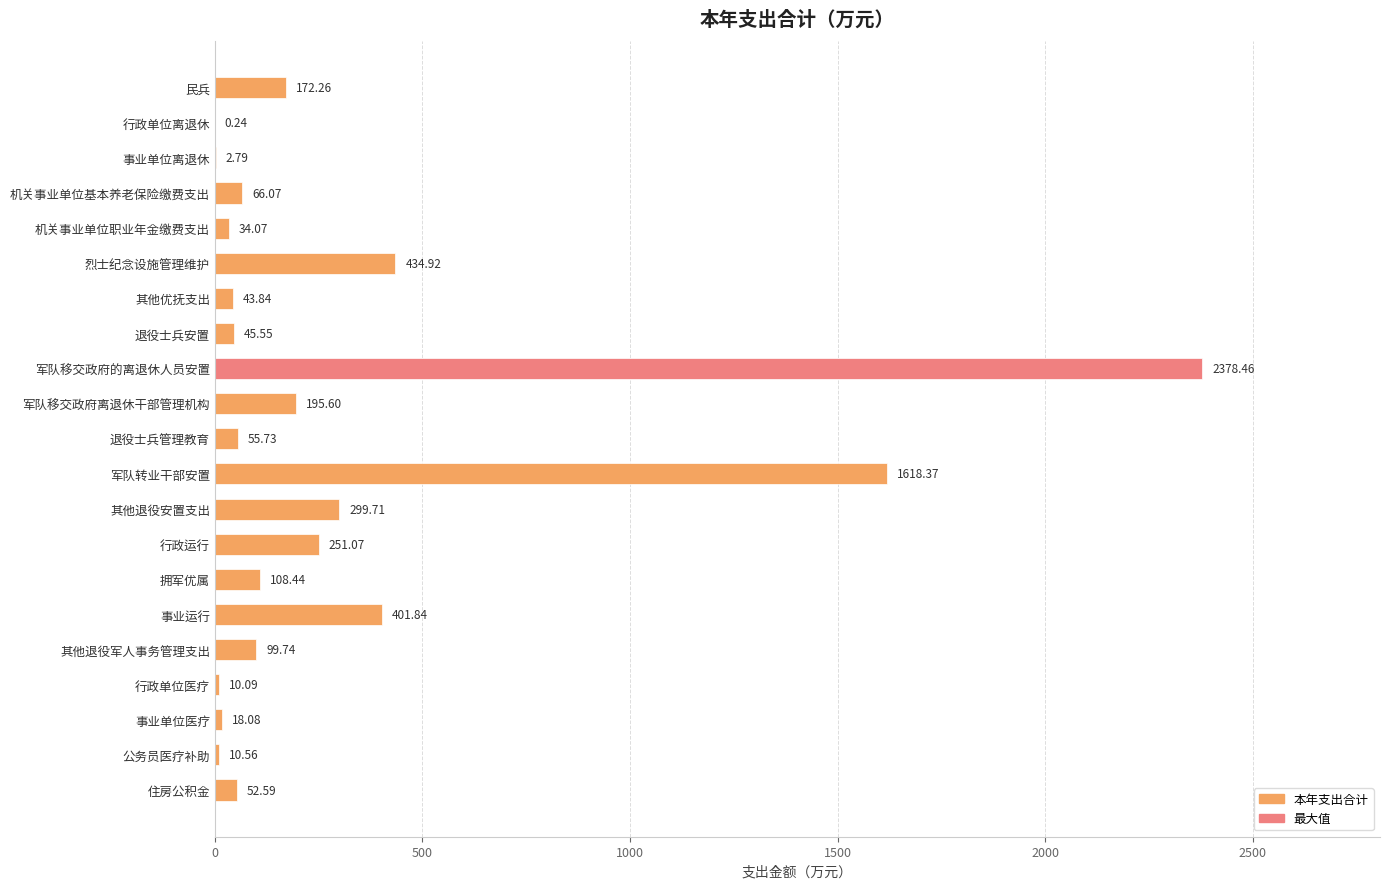

At which category does the chart reach its peak across all series?

军队移交政府的离退休人员安置